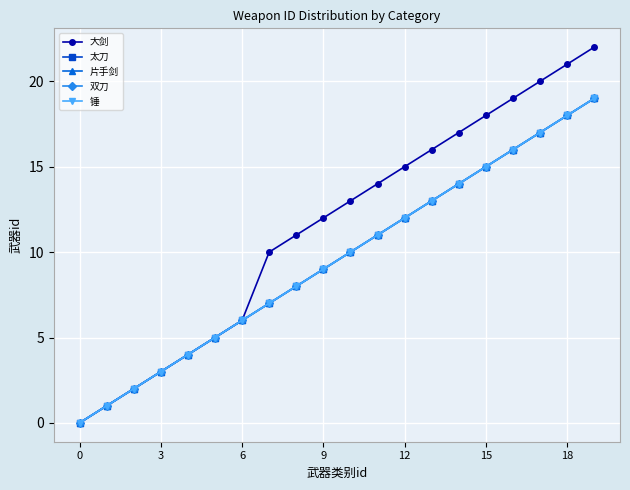

Is this an area chart (filled region under the line)?

No